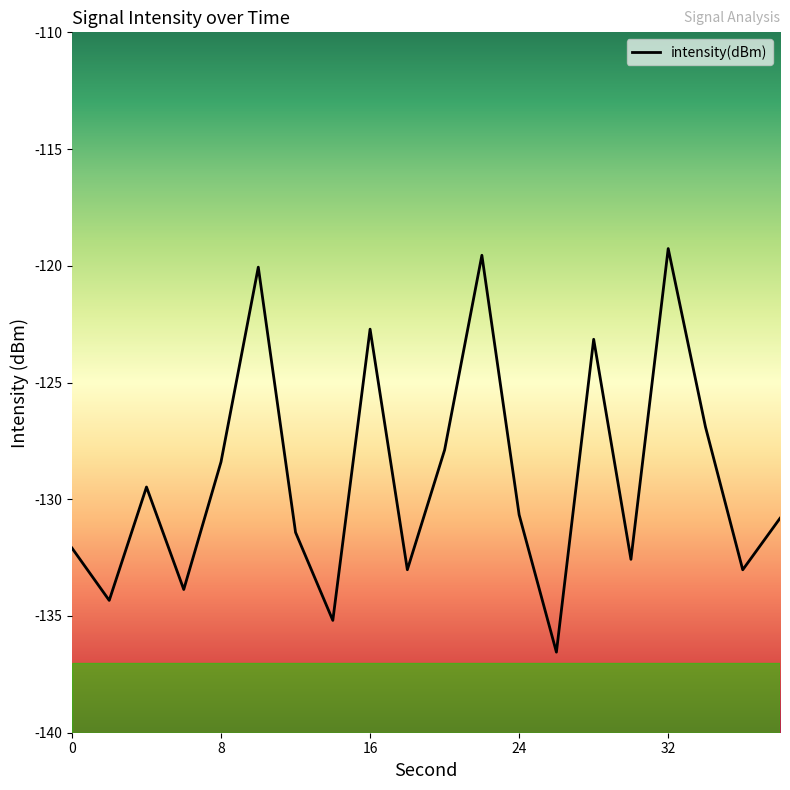

Does the chart have visible grid lines?

No